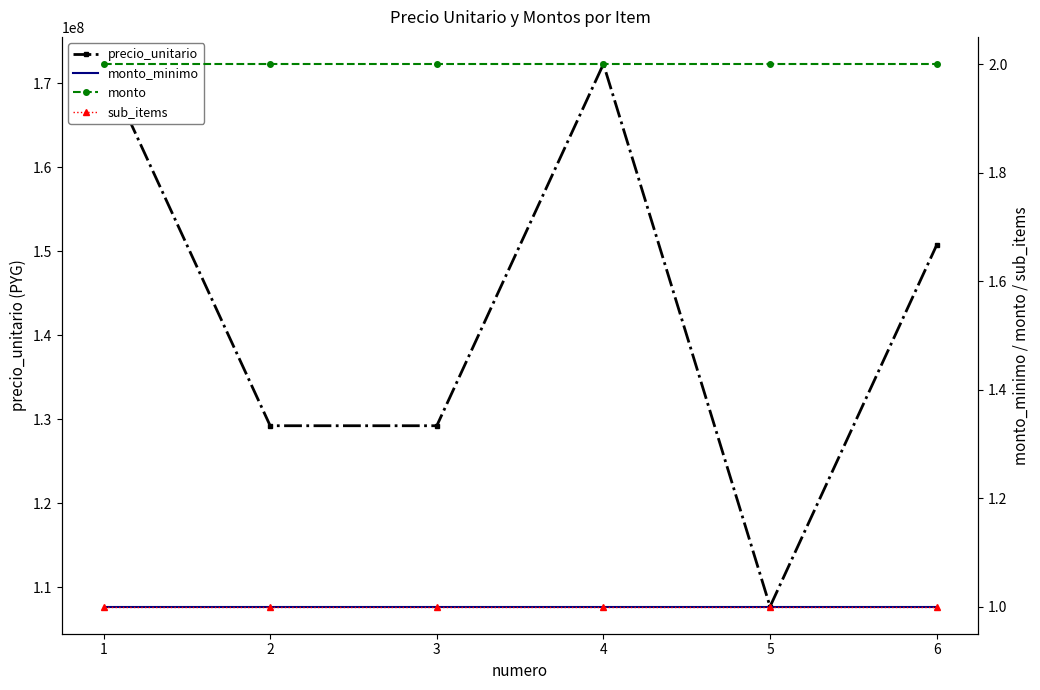

True or false: precio_unitario and monto_minimo cross at least once.

False